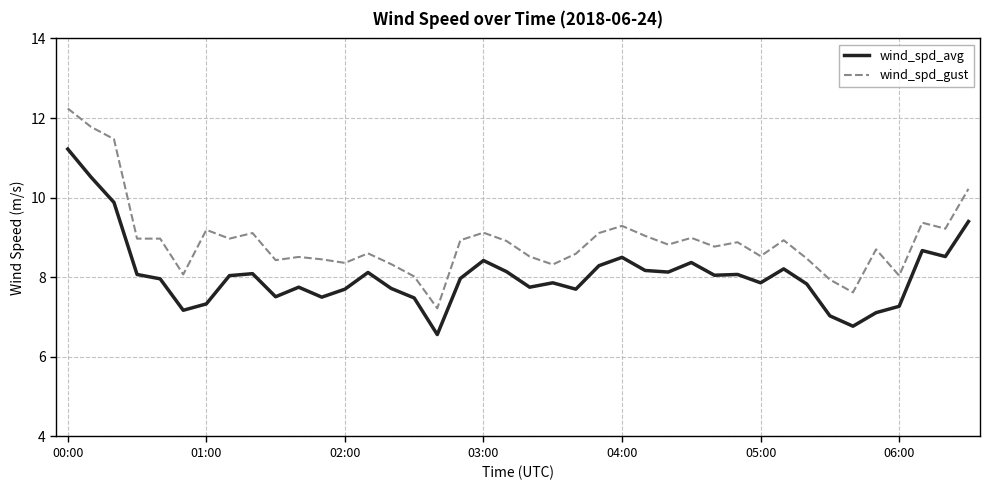

What is the highest value of the wind_spd_gust series?

12.2